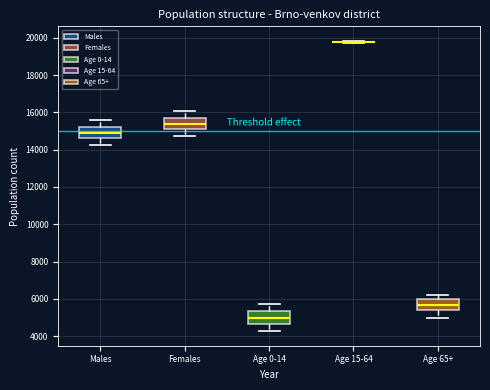

Reading left to right, transcribe this box plot: for each box, give where its median line is, the range the box spans, and where its two whiskers end, as read against the y-axis. The values are not printed on the chart, so give them approximately, as read against the axis.

Males: median 14800, box 14600 to 15200, whiskers 14200 to 15600
Females: median 15400, box 15000 to 15600, whiskers 14800 to 16000
Age 0-14: median 5000, box 4600 to 5400, whiskers 4200 to 5800
Age 15-64: box collapsed to a line at 19800, whiskers 19600 to 19800
Age 65+: median 5600, box 5400 to 6000, whiskers 5000 to 6200